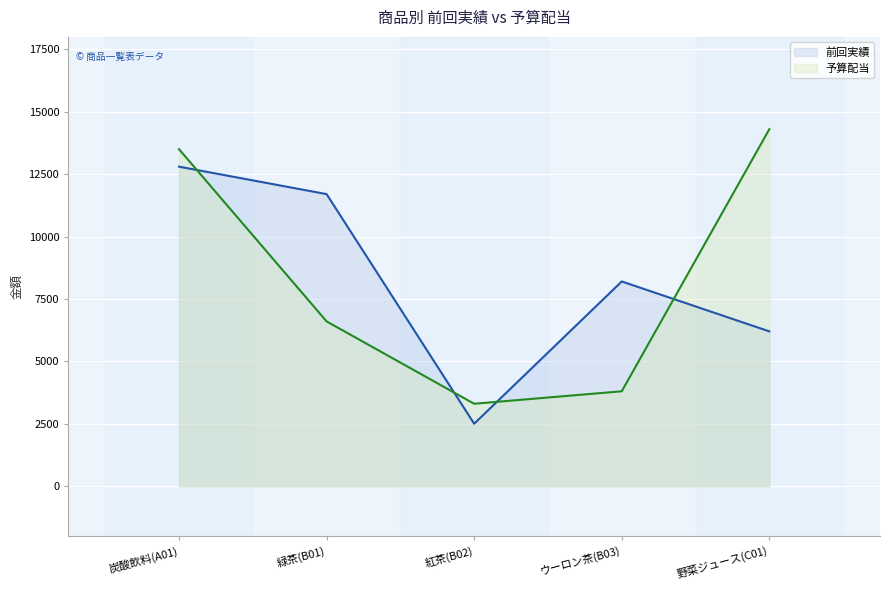

Which label corresponds to the largest value in the chart?

野菜ジュース(C01)